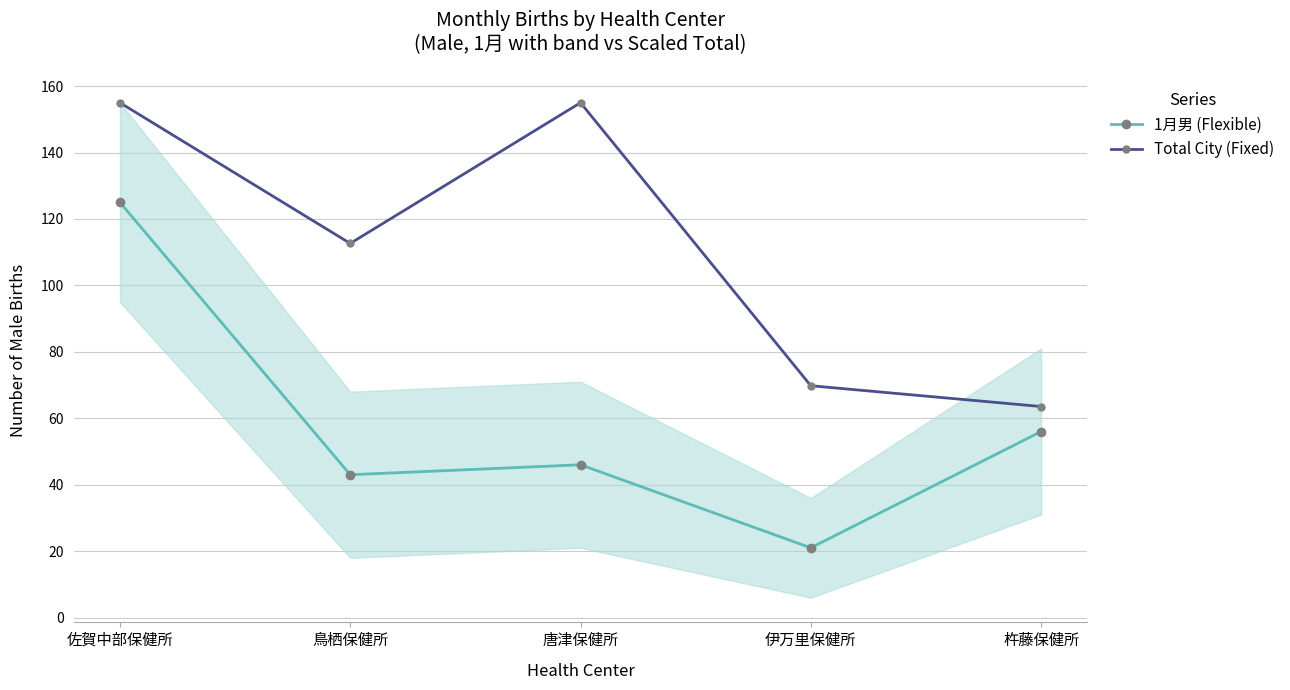

What is the sum of all 1月男 (Flexible) values?

291.0